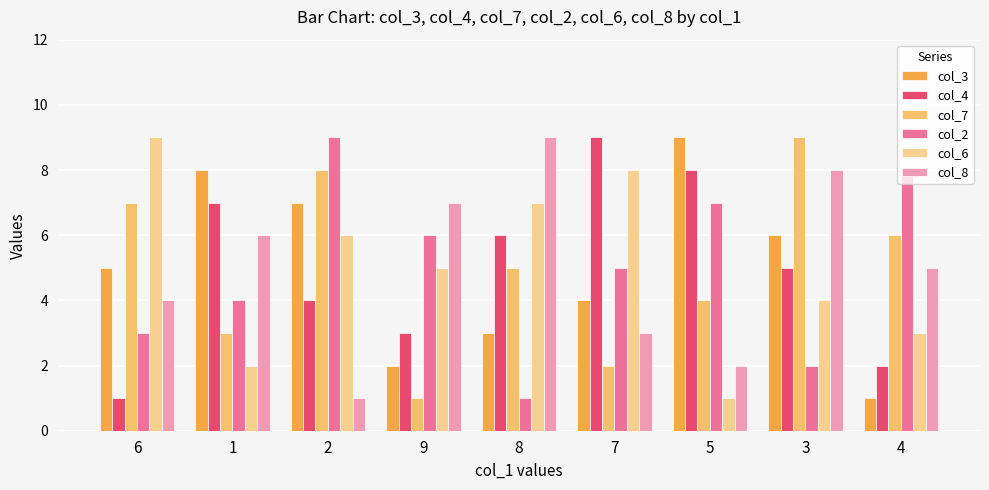

What is the spread (max minus min) of values at 6?

8